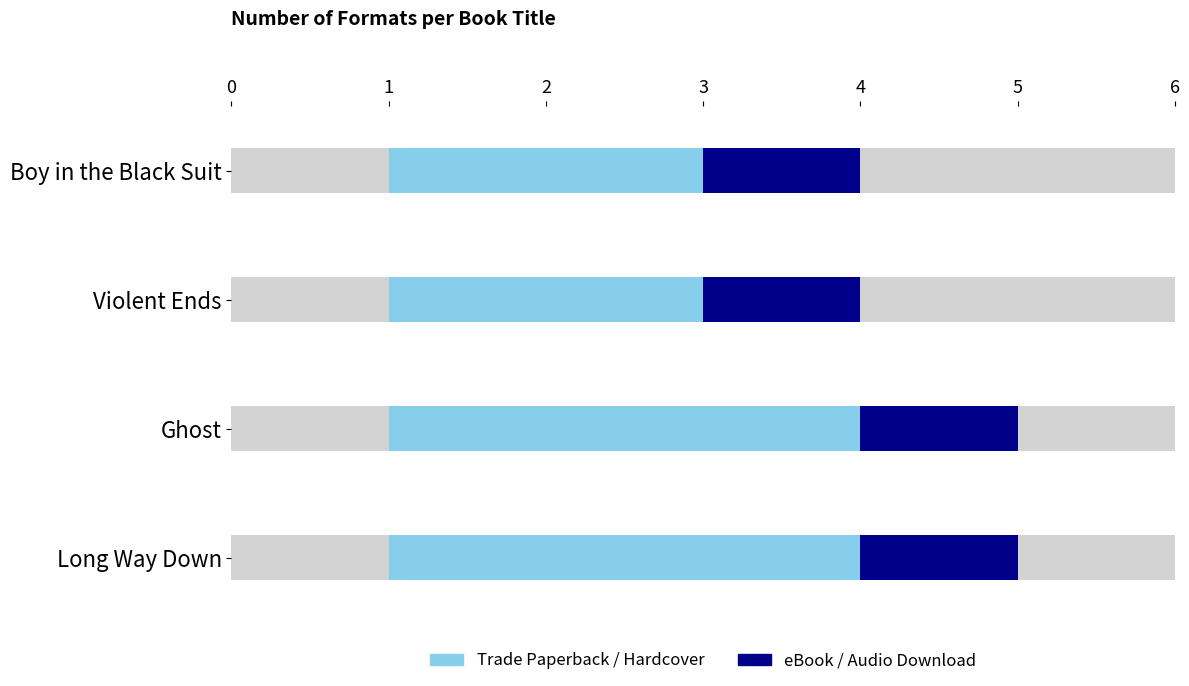

Read the First Period value at 1.

3.0